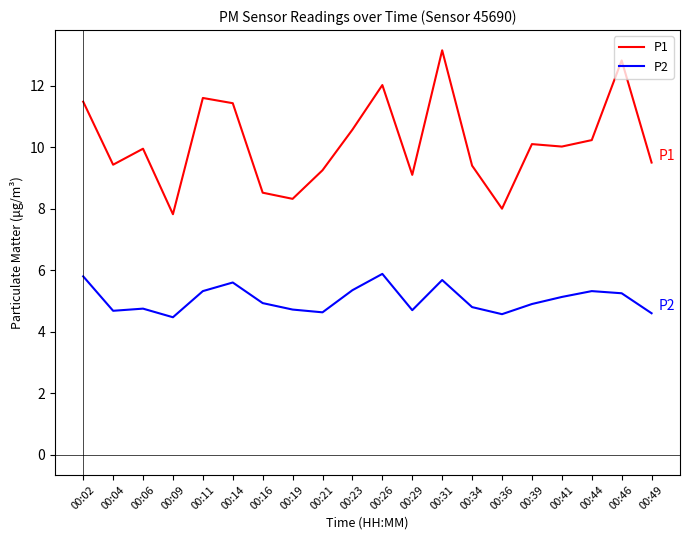

What is the smallest value displayed?

4.5